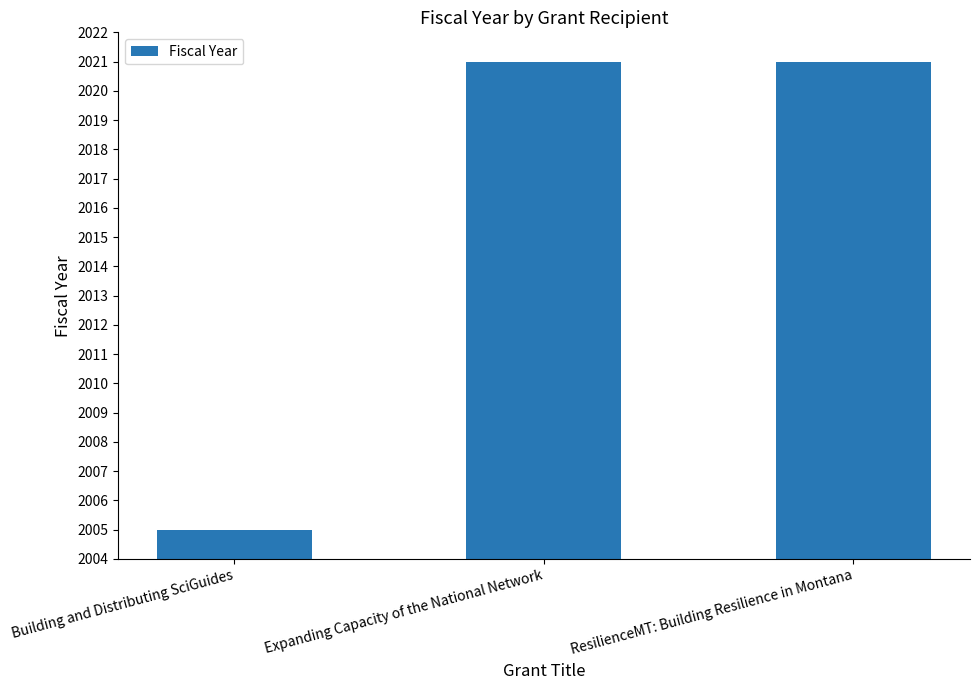

At which category does the chart reach its minimum across all series?

Building and Distributing SciGuides